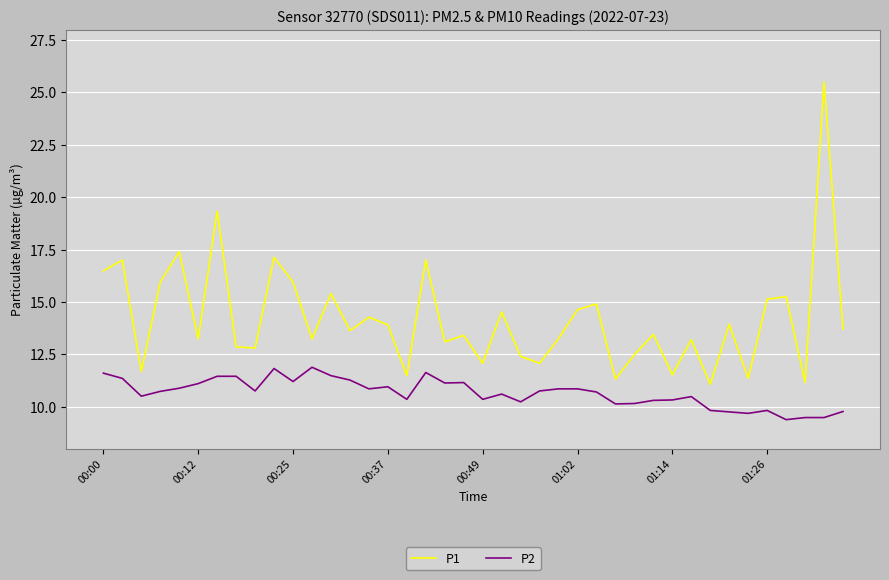

Rank the series by their average value, from highest to lowest.

P1, P2